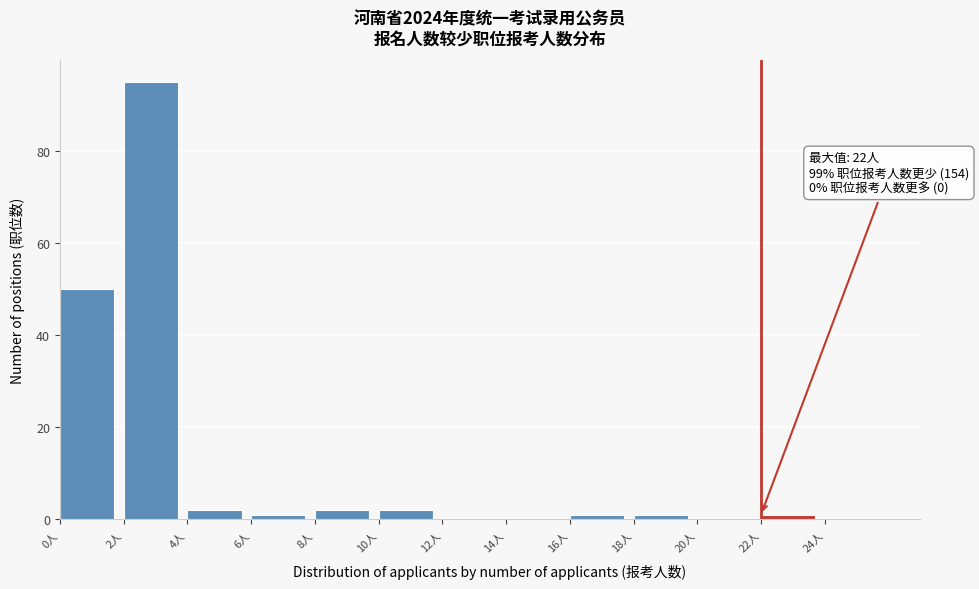

Over which range of the x-axis is the bar tallest?

2 to 4